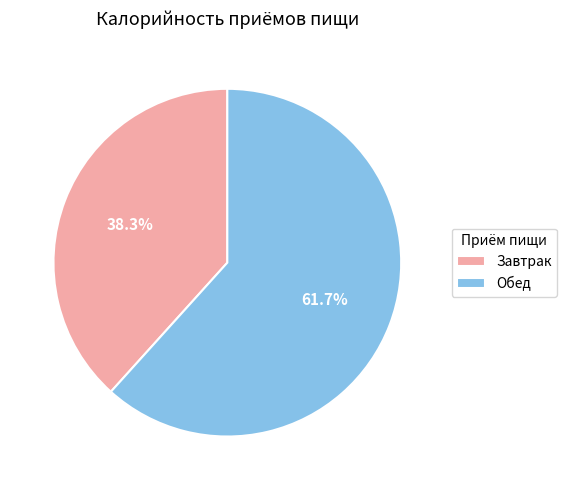

Which slice is the largest?

Обед